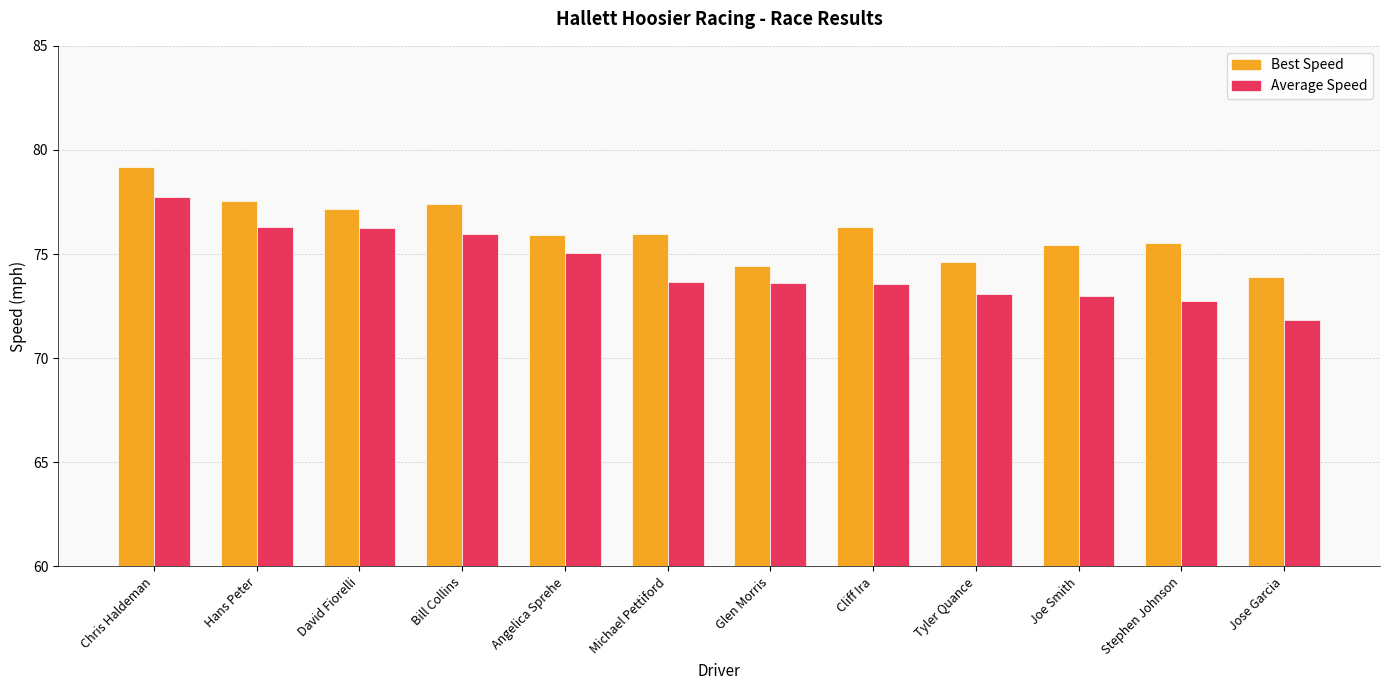

Is the value of Best Speed at Jose Garcia greater than the value of Average Speed at Chris Haldeman?

No